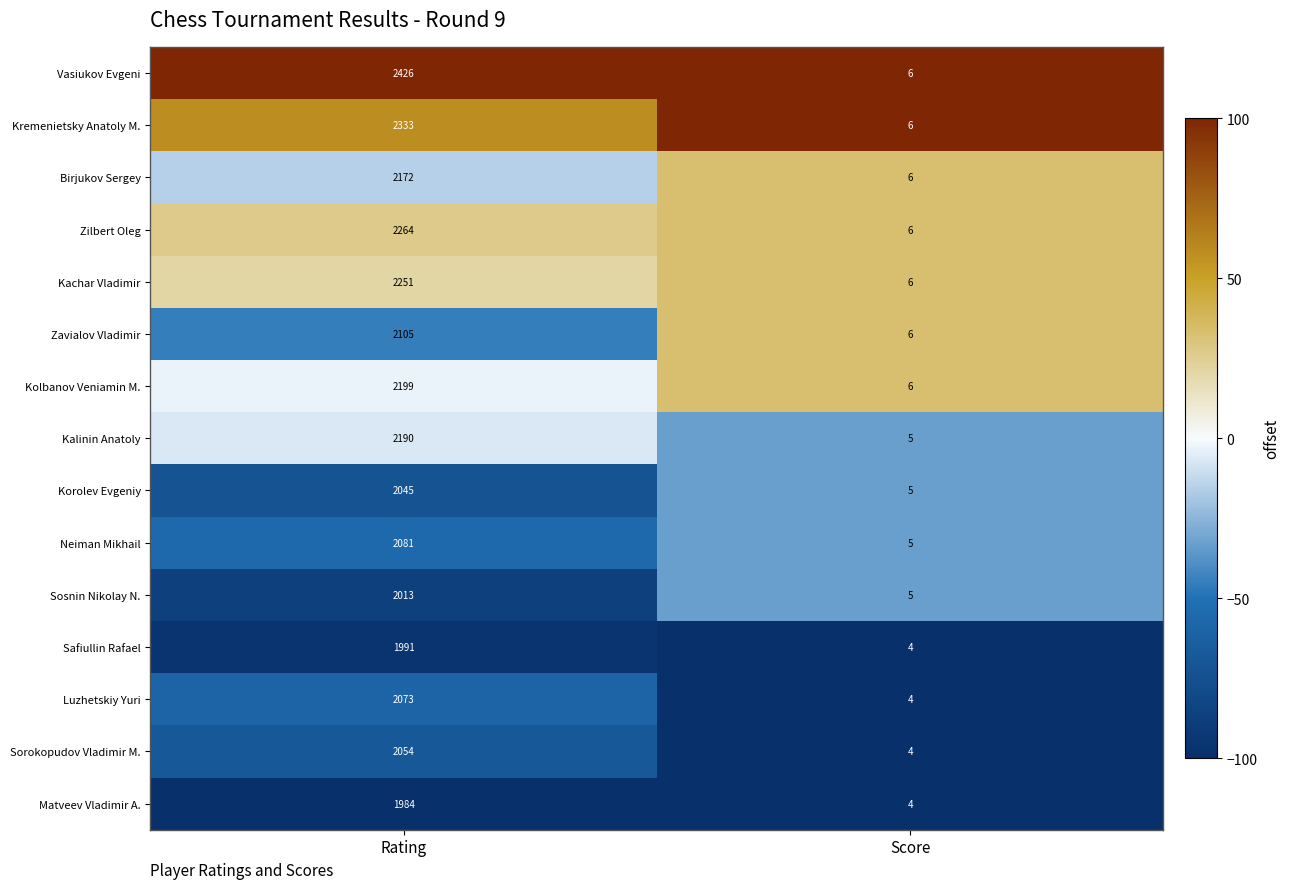

Rank the series by their maximum value, from lowest to highest.

Matveev Vladimir A., Safiullin Rafael, Sosnin Nikolay N., Korolev Evgeniy, Sorokopudov Vladimir M., Luzhetskiy Yuri, Neiman Mikhail, Zavialov Vladimir, Birjukov Sergey, Kalinin Anatoly, Kolbanov Veniamin M., Kachar Vladimir, Zilbert Oleg, Kremenietsky Anatoly M., Vasiukov Evgeni